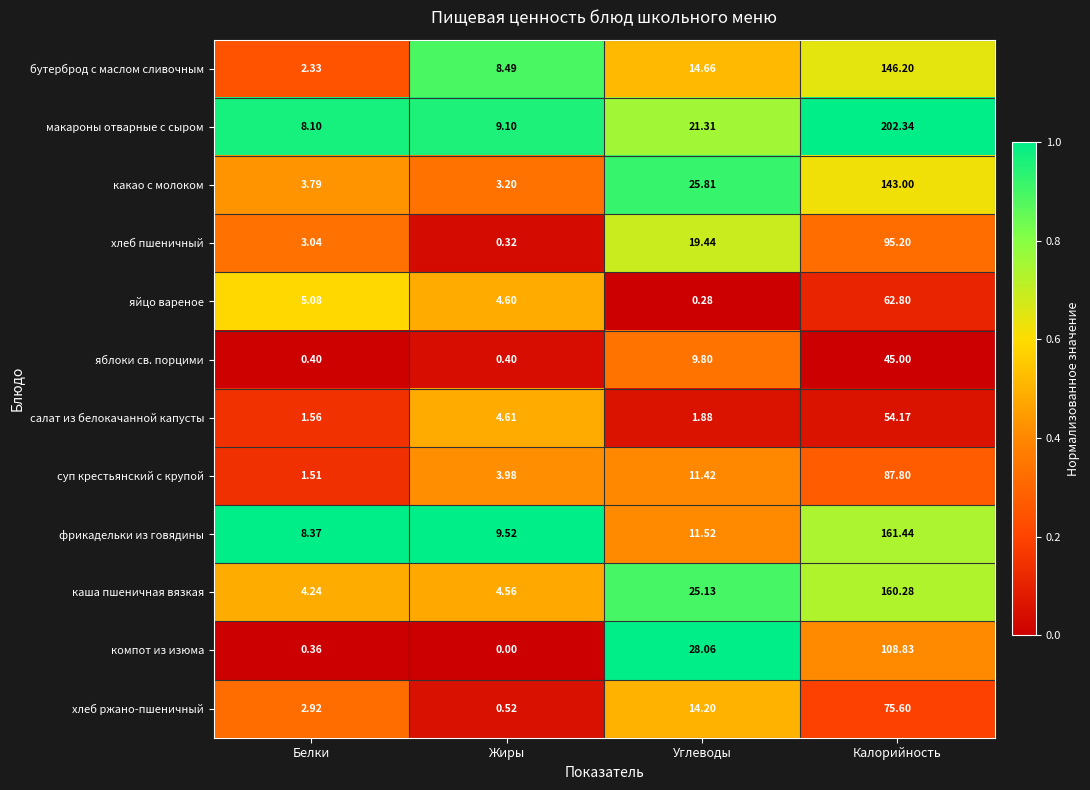

Between Белки and Жиры, which series saw the biggest shift?

бутерброд с маслом сливочным